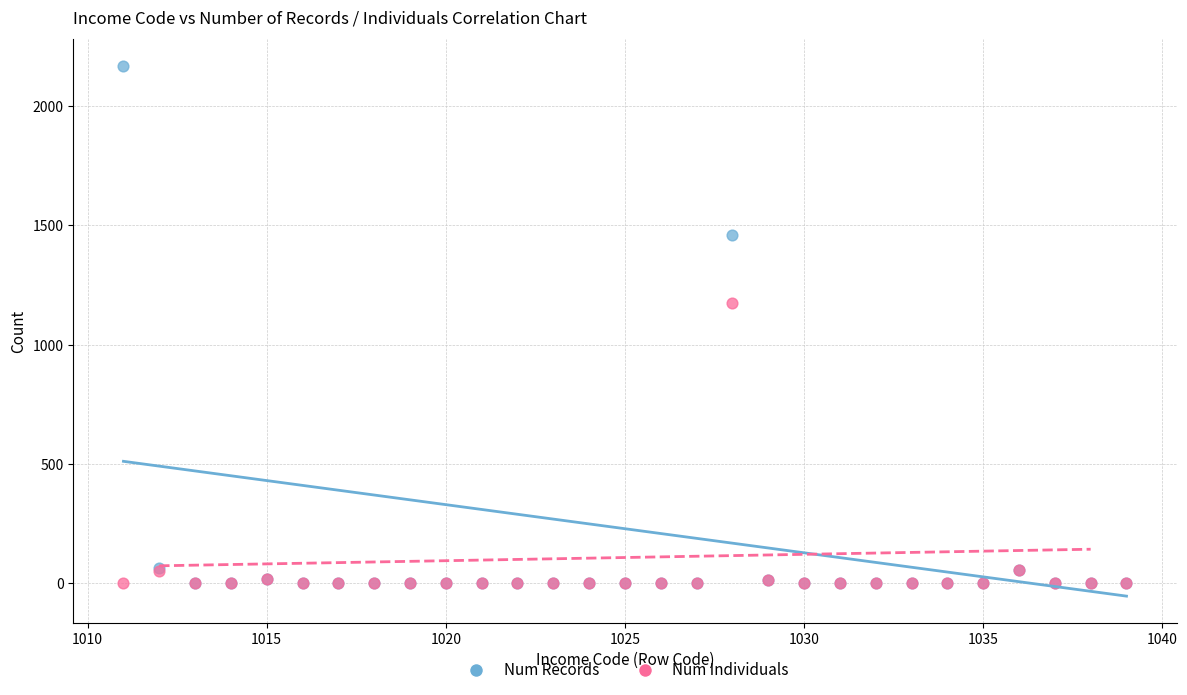

Across all series, what Y value is closest to 1084?

1175